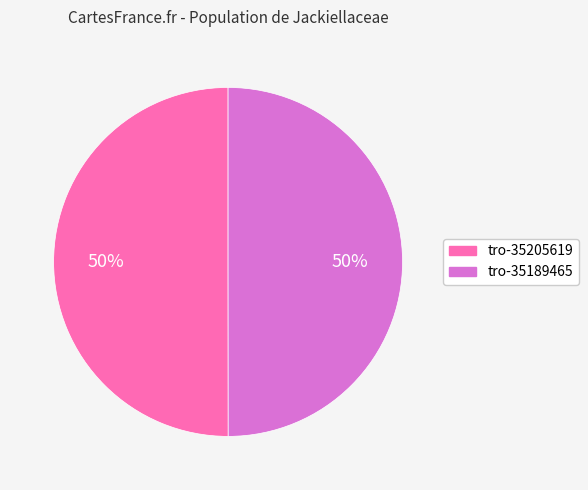

Is it true that tro-35205619 is 36% of the pie?

False